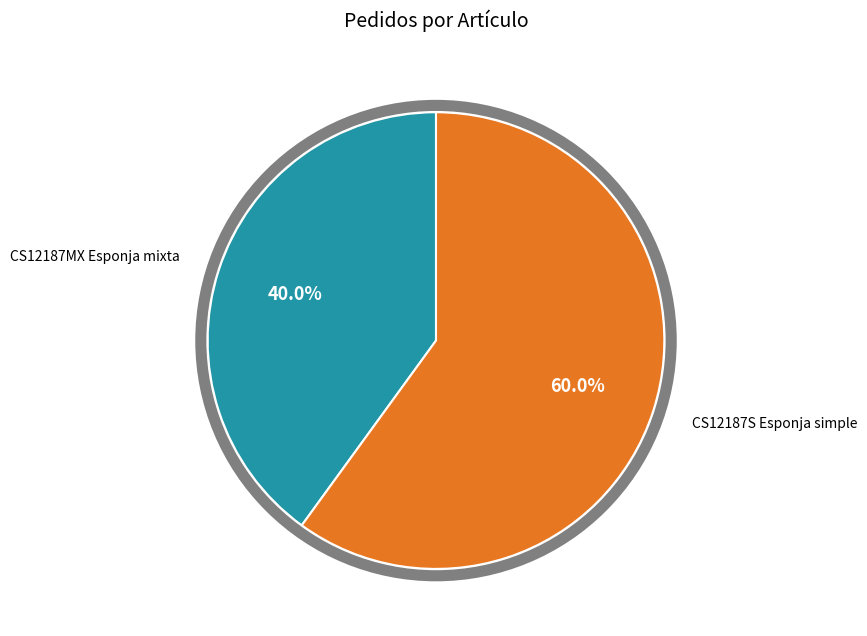

Is there a majority slice in this chart?

Yes